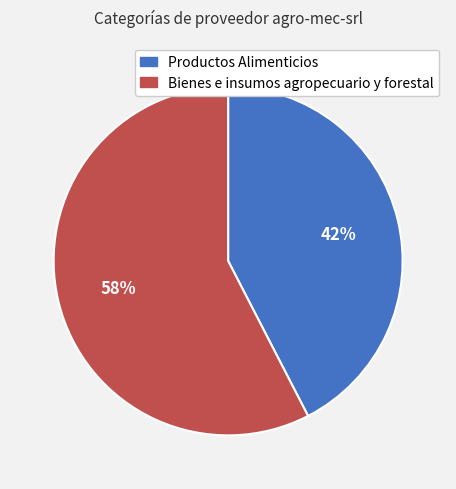

The Productos Alimenticios slice represents 56% of the pie. True or false?

False